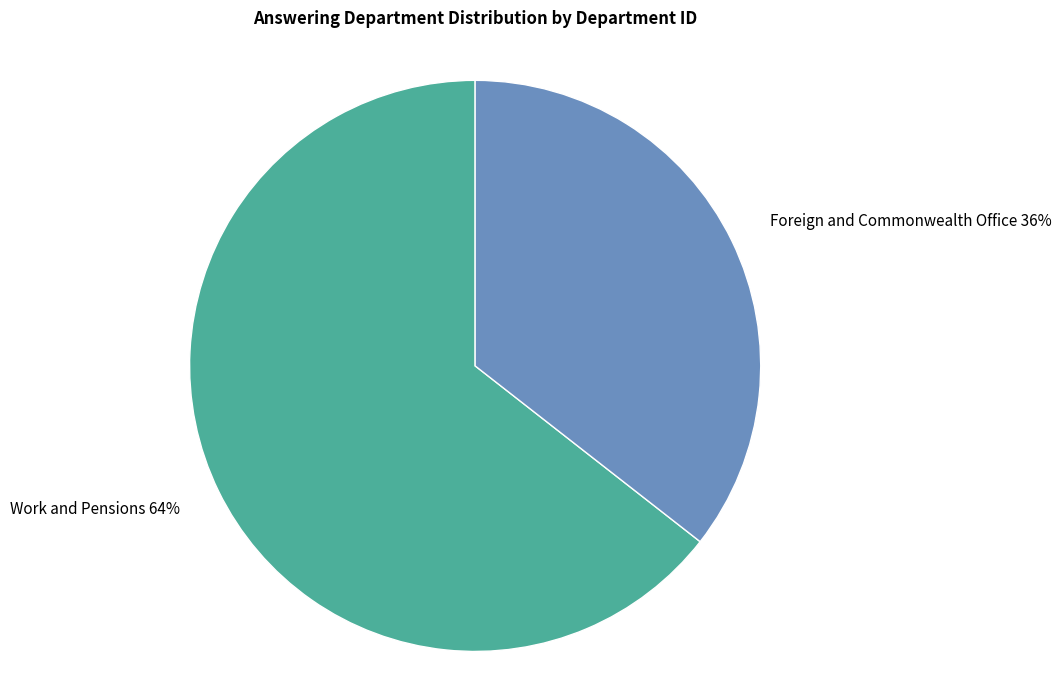

Is there any slice that represents more than half of the pie?

Yes